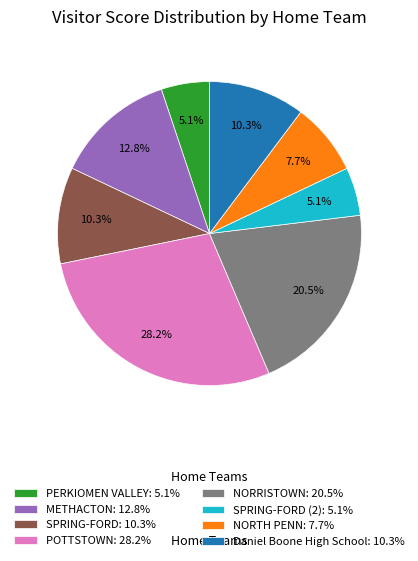

Between PERKIOMEN VALLEY: 5.1% and NORTH PENN: 7.7%, which is larger?

NORTH PENN: 7.7%